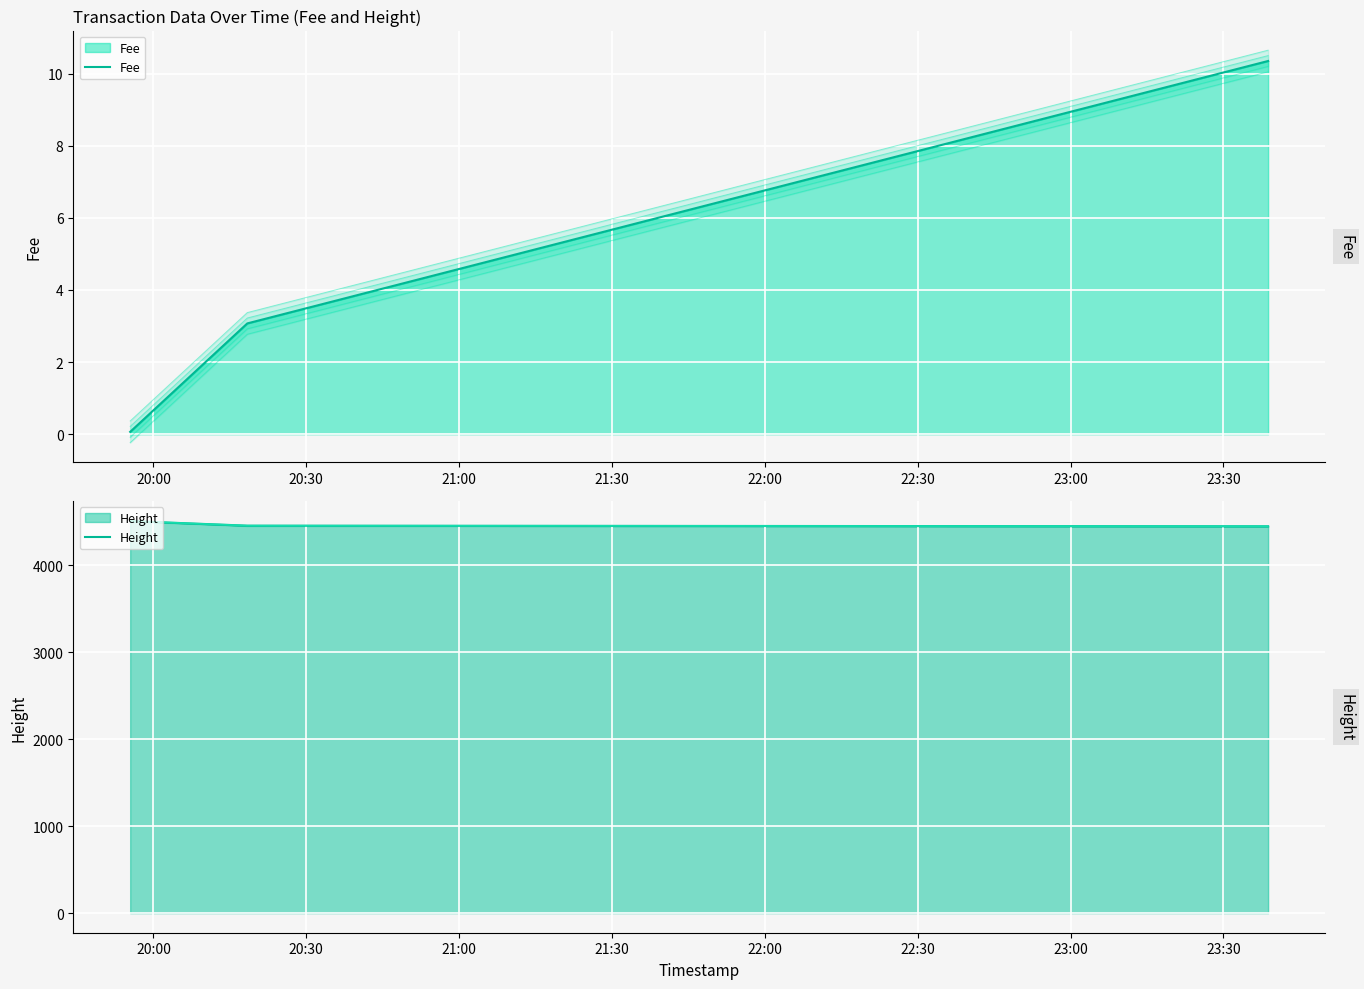

The value of Fee at 20:00 is 0.0. True or false?

False